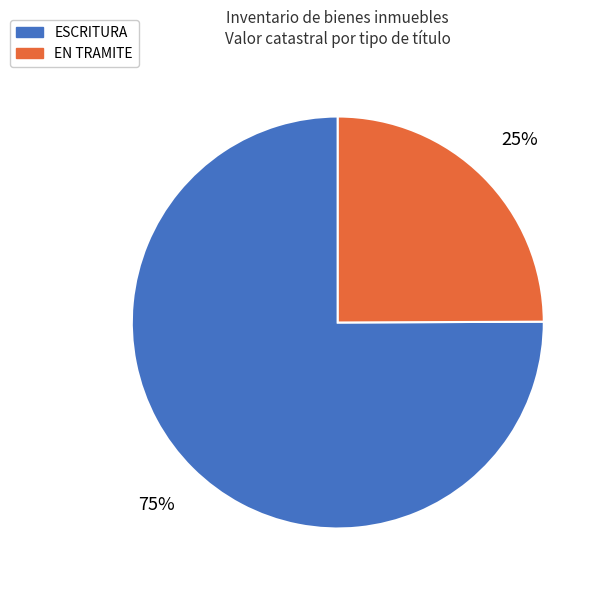

To the nearest percent, what percentage of the pie is ESCRITURA?

75%